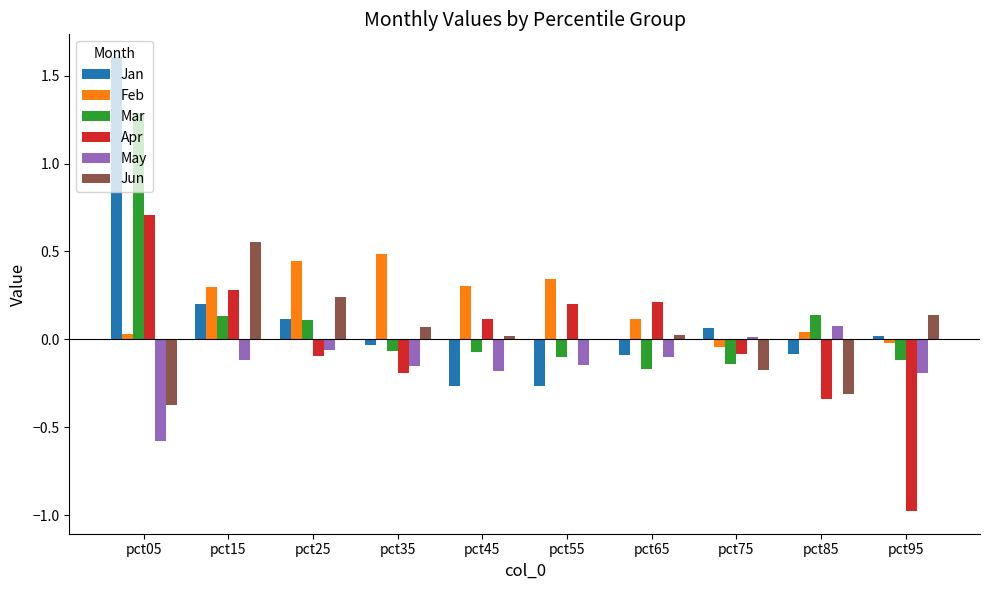

Is it true that May equals -0.3 at pct35?

False